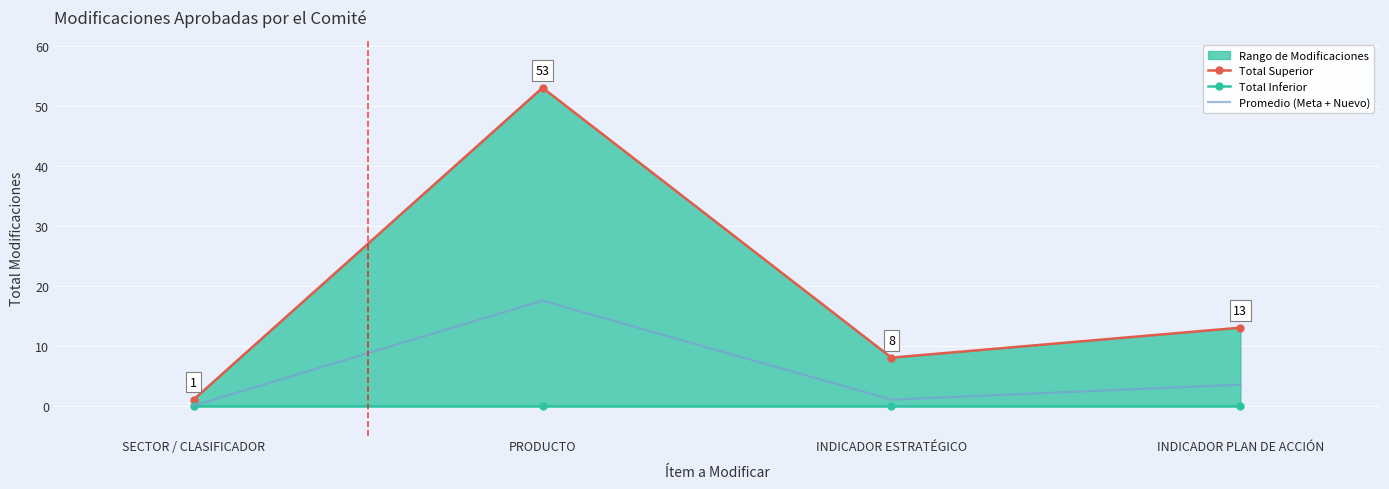

What is the label of the 2nd point from the right?

INDICADOR ESTRATÉGICO